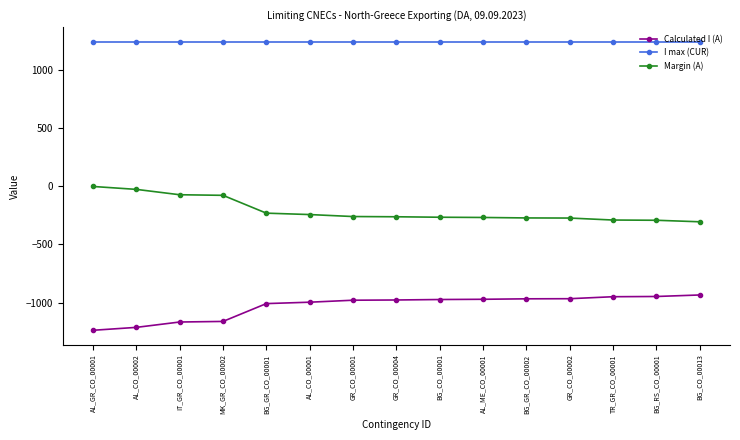

At how many categories does at least one series exceed 1077?

15